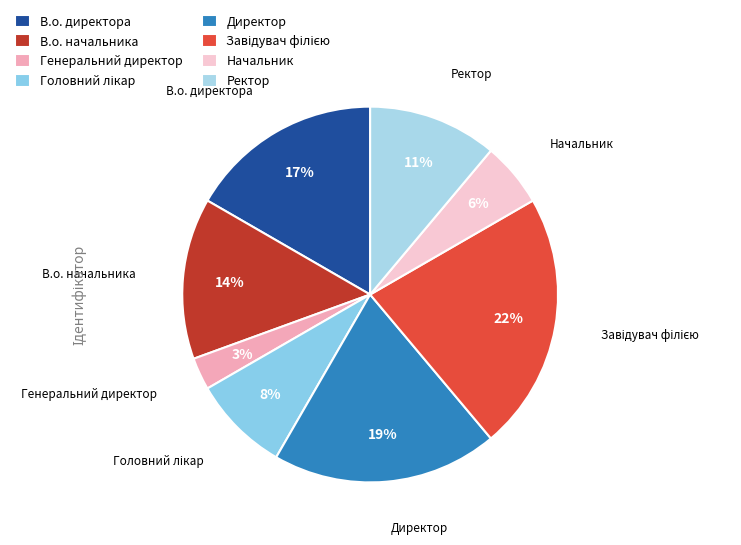

How many slices are in this pie chart?

8